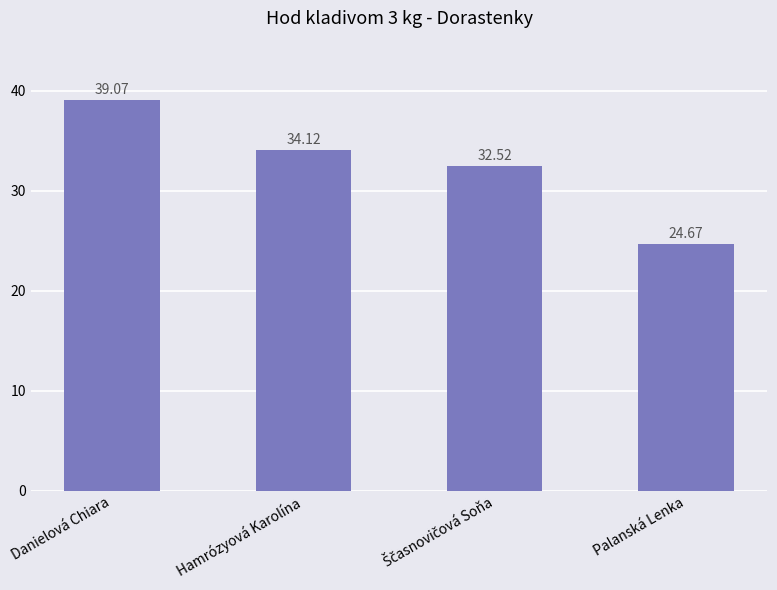

What is the value of the 3rd bar from the left?

32.5